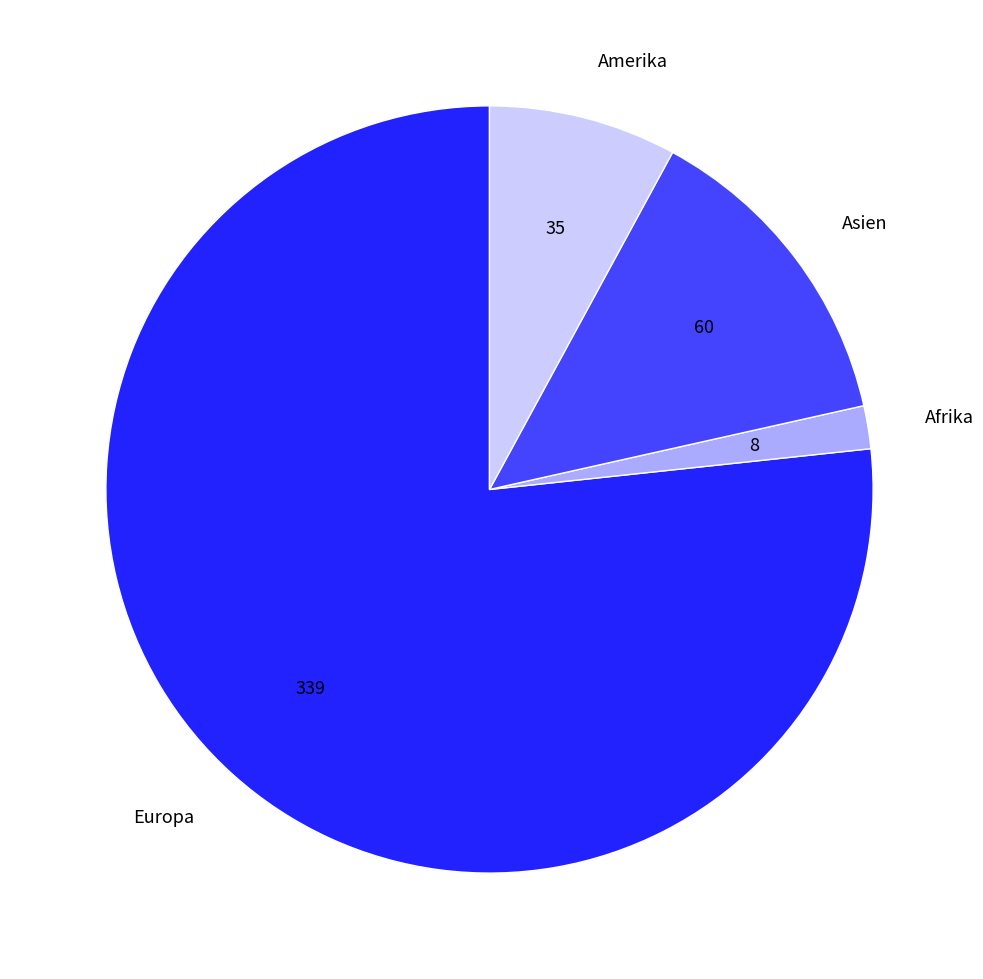

Count the number of slices in the pie.

4